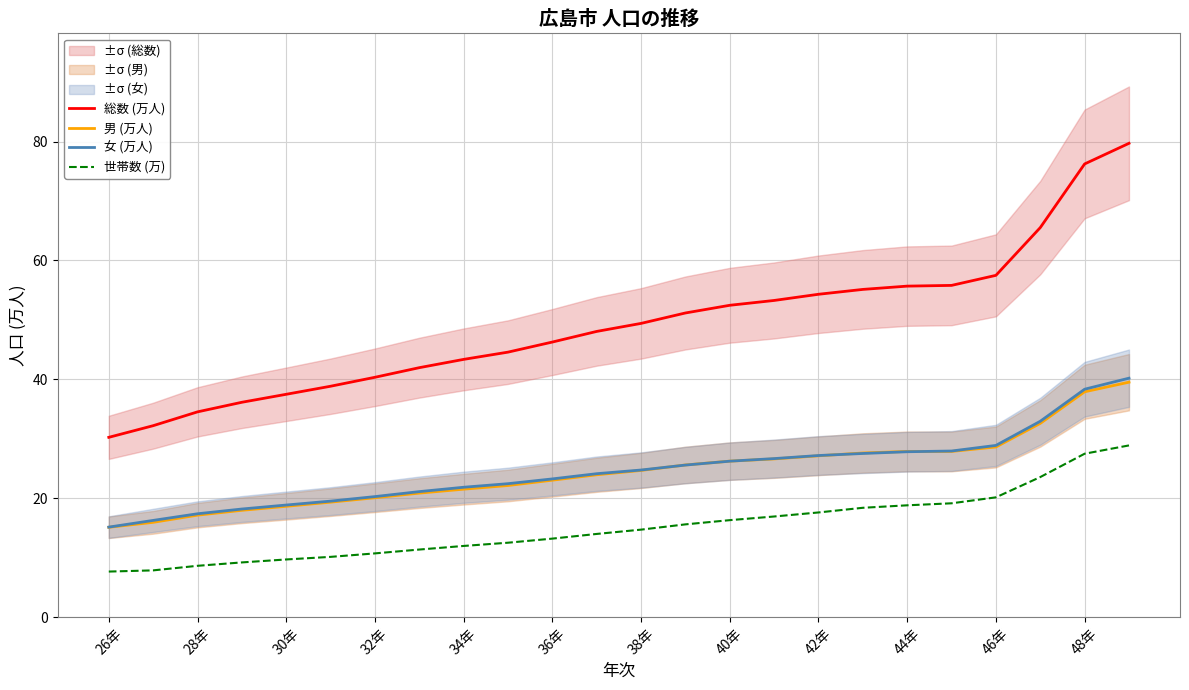

At which label does 男 (万人) reach its minimum?

26年